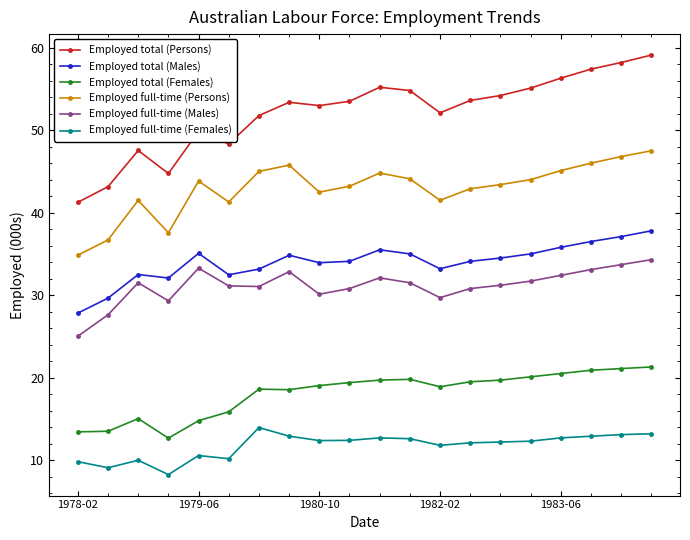

What is the smallest value displayed?

8.2